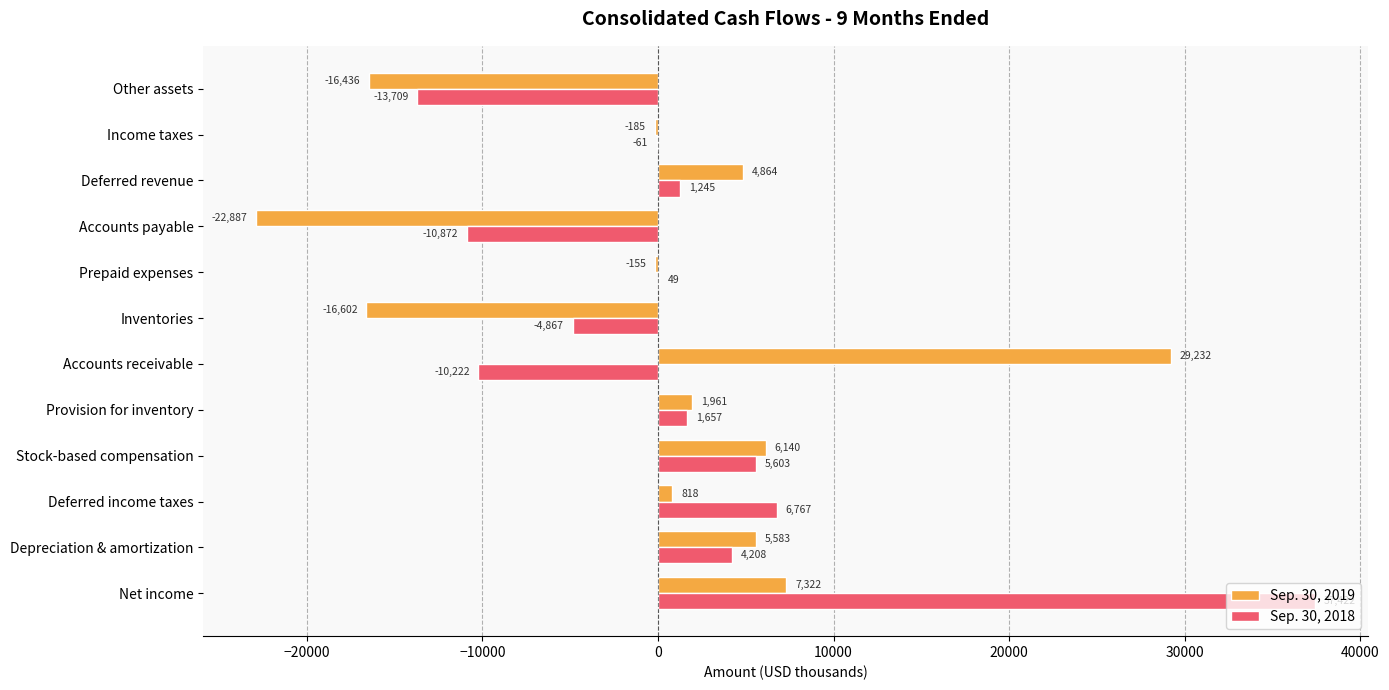

Is it true that Sep. 30, 2018 equals -13709 at Other assets?

True